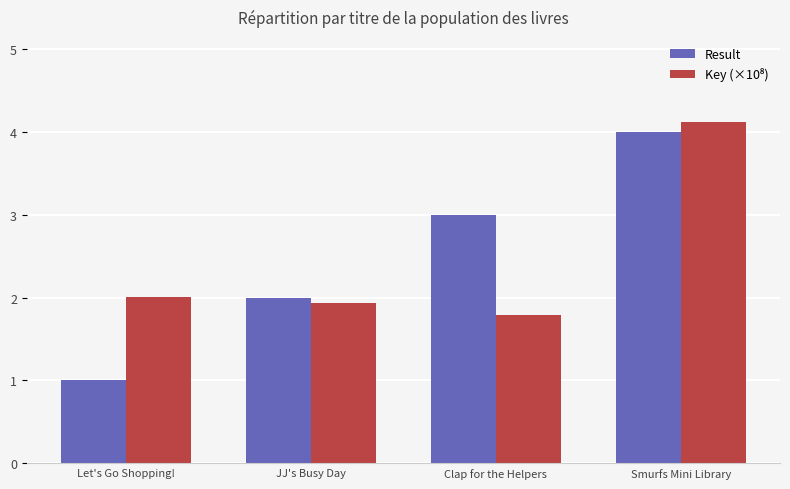

At which category does the chart reach its peak across all series?

Smurfs Mini Library